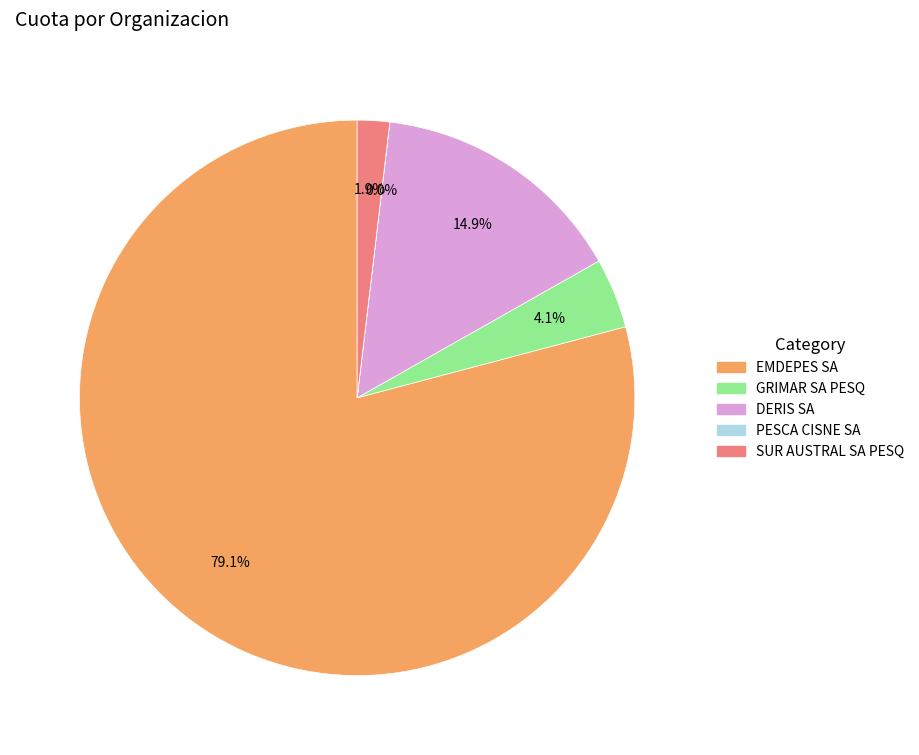

True or false: GRIMAR SA PESQ accounts for 4% of the total.

True